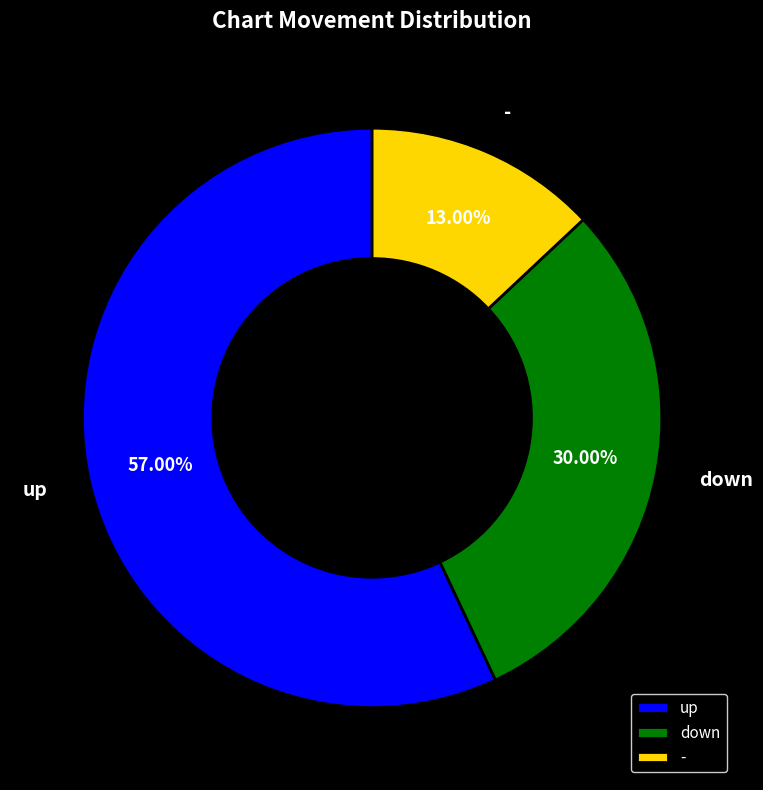

What is the ratio of the value at up to the value at down?

1.9